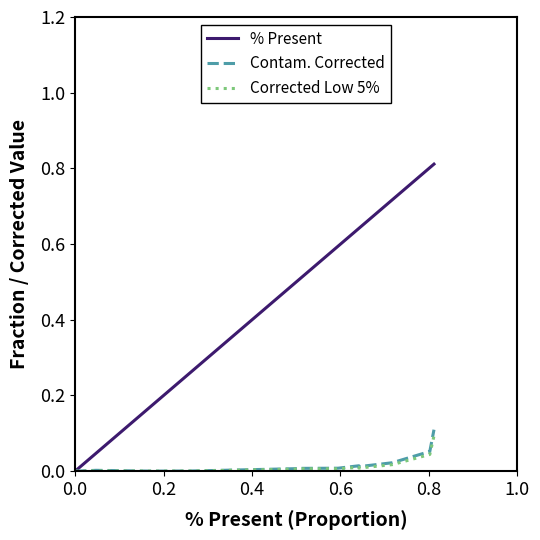

True or false: Corrected Low 5% has a value of 0.0 at 0.8.

True